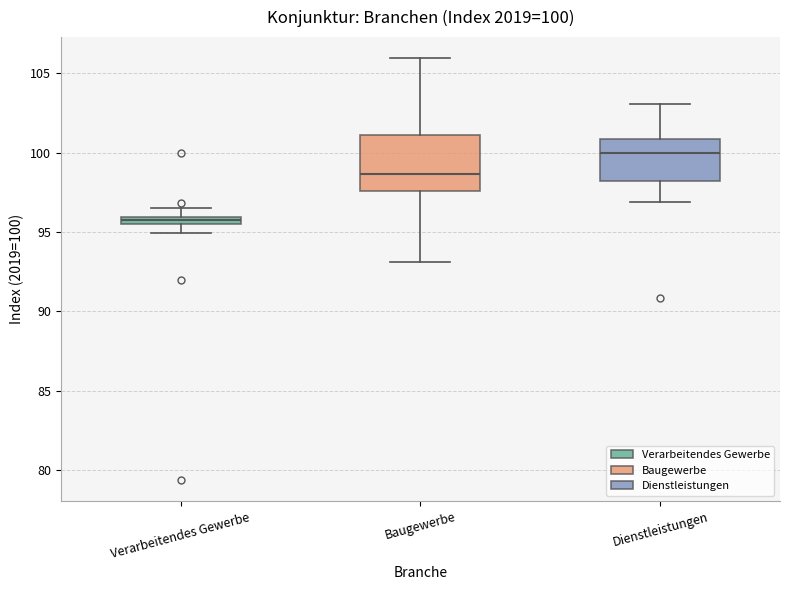

Comparing the boxes themselves (not the whiskers), which one is the tallest?

Baugewerbe